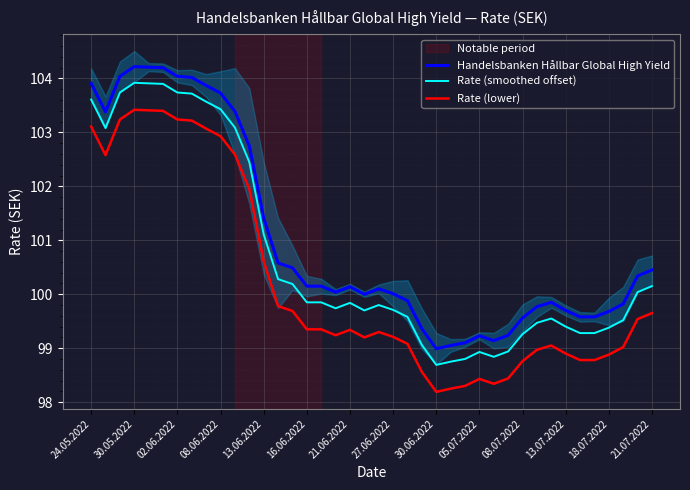

Where does the Rate (smoothed offset) series first go above 99?

24.05.2022